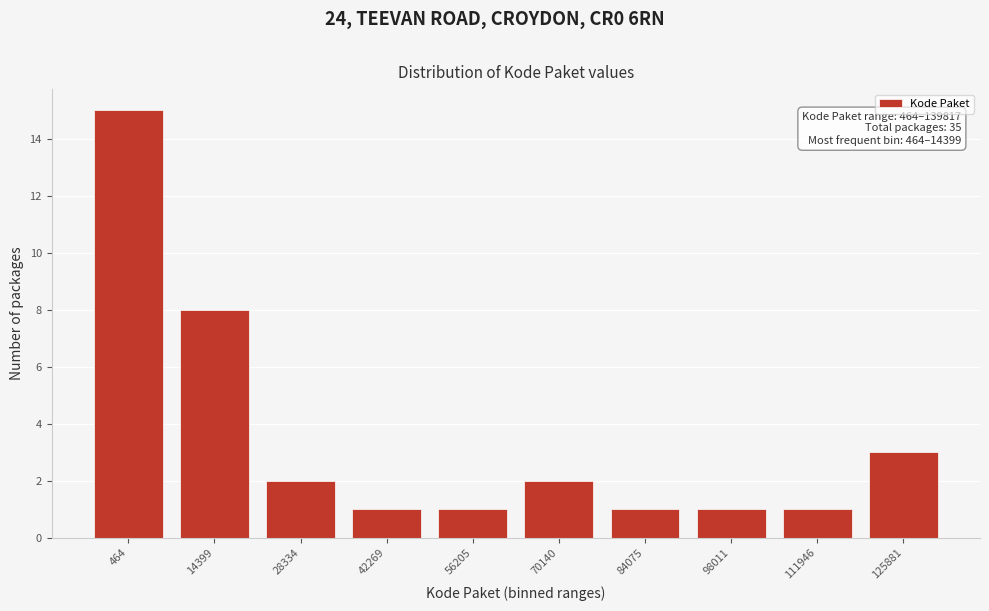

Reading right to left, extract all data points from this chart.

3	1	1	1	2	1	1	2	8	15